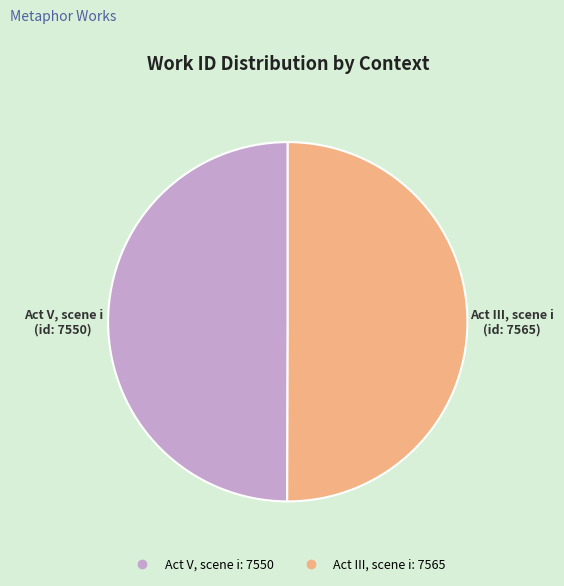

The Act III, scene i slice represents 60% of the pie. True or false?

False